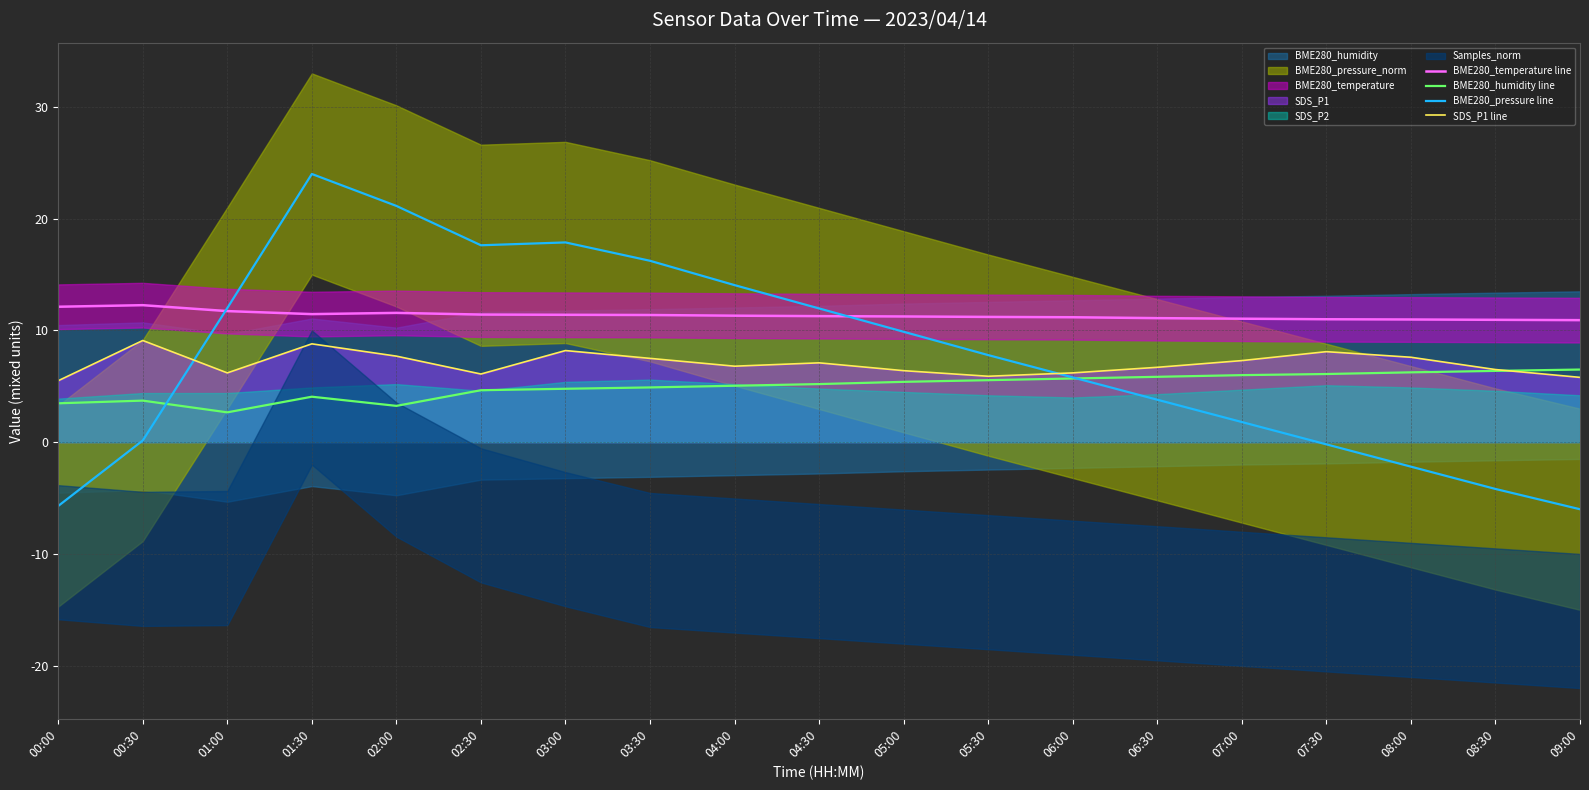

Between 03:00 and 09:00, which is larger?

03:00